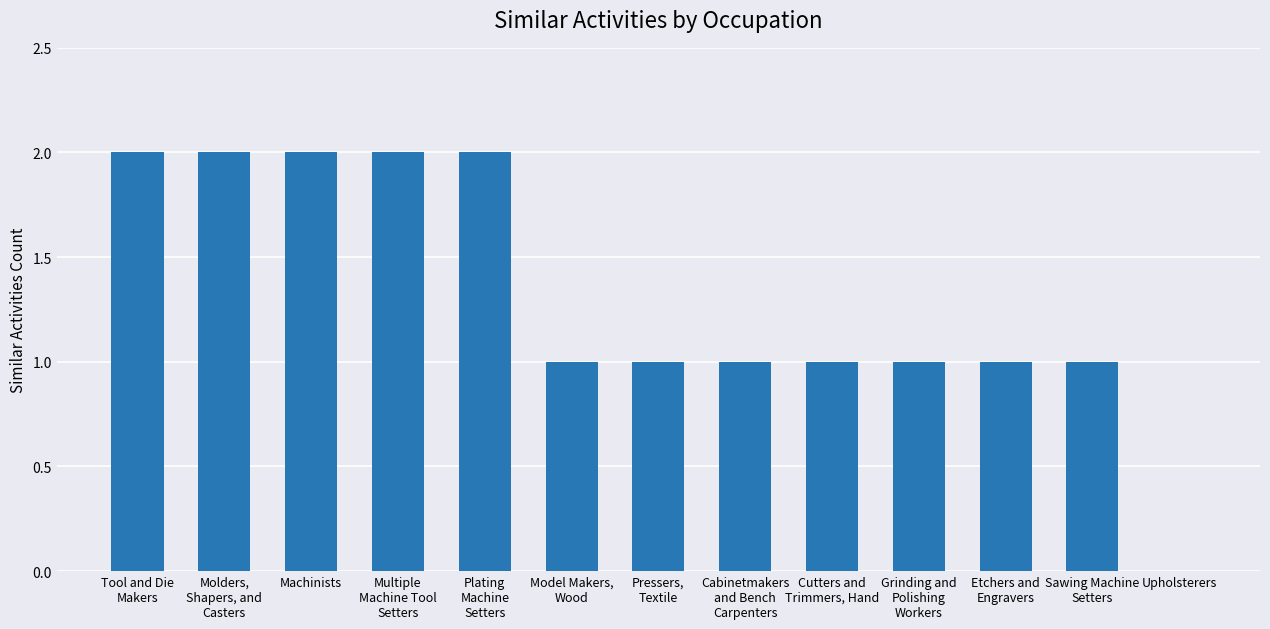

Is it true that the value at Machinists is 2?

True